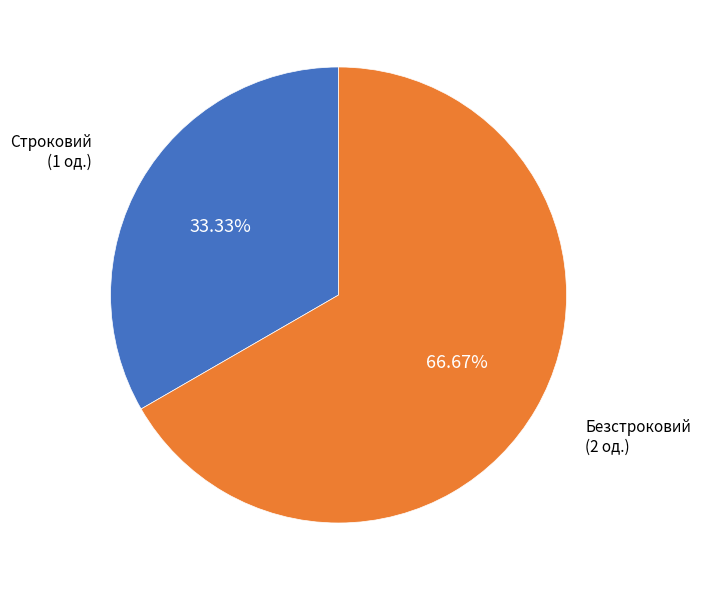

Is there any slice that represents more than half of the pie?

Yes